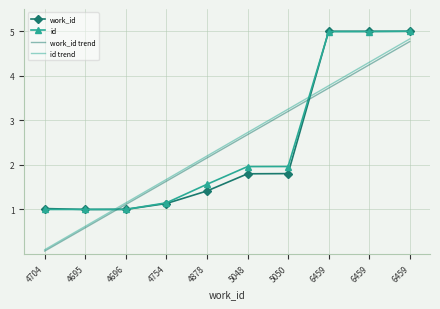

After their last crossing, which series has the higher values: id or id trend?

id